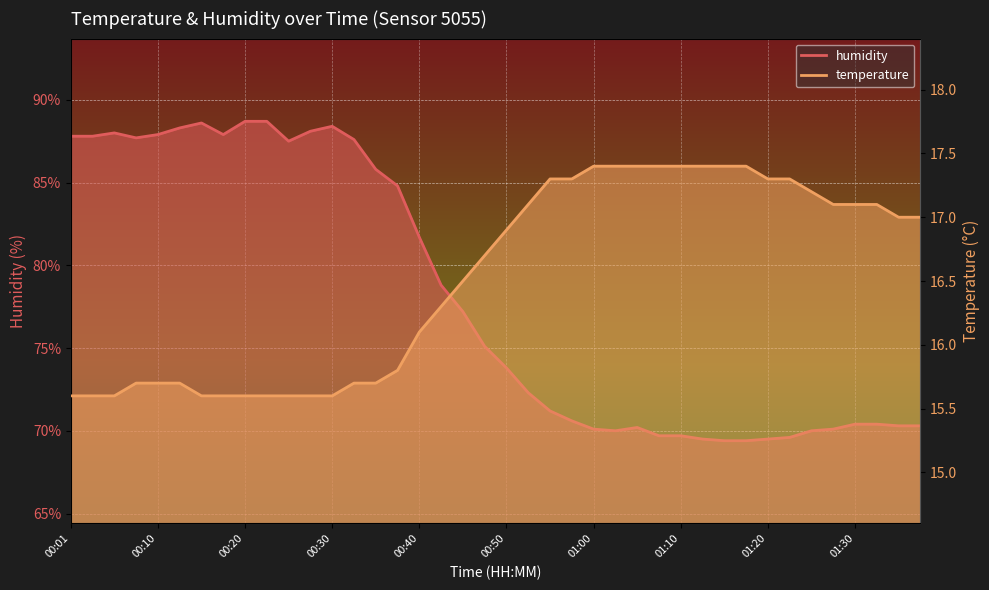

How many values in the temperature series are below 16?

16